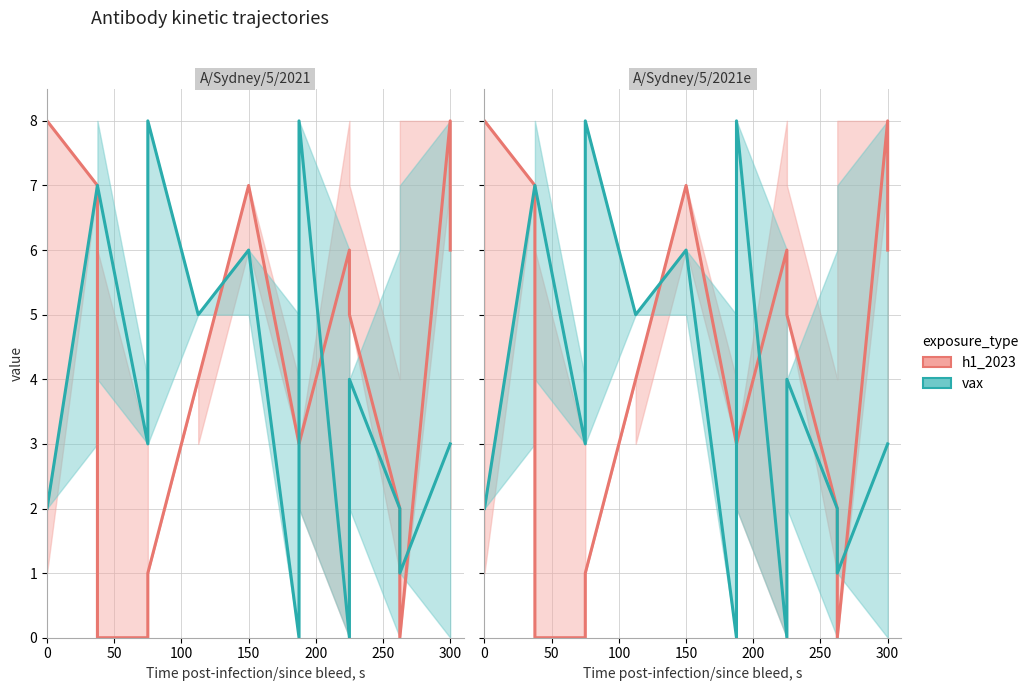

True or false: vax has a value of 4 at 100.

False